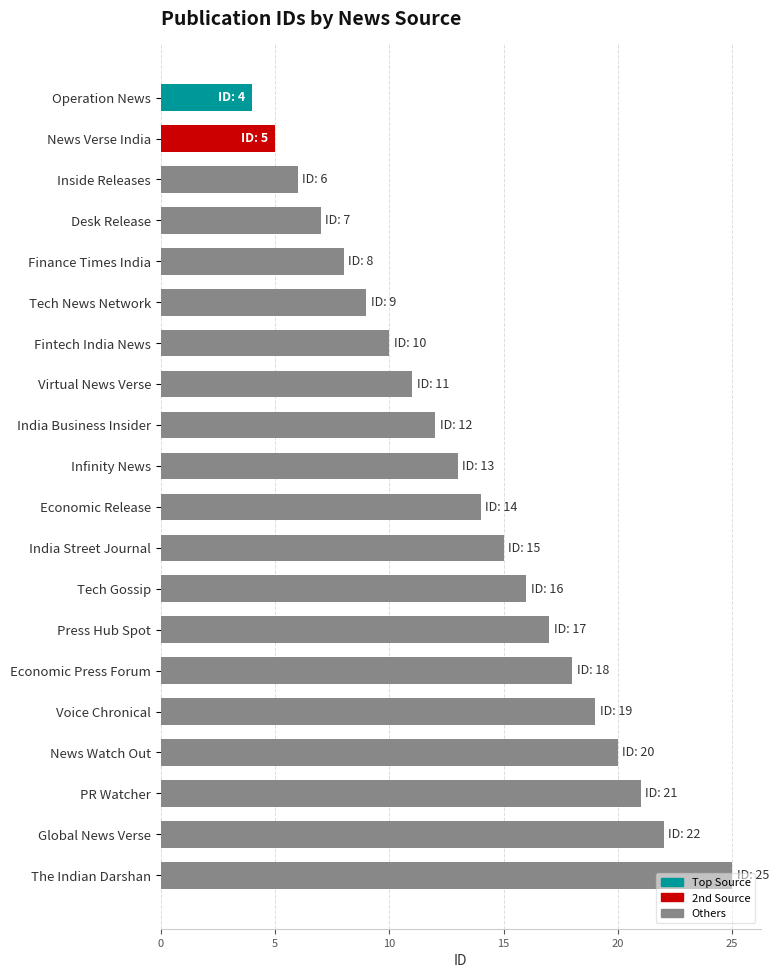

What is the smallest value displayed?

4